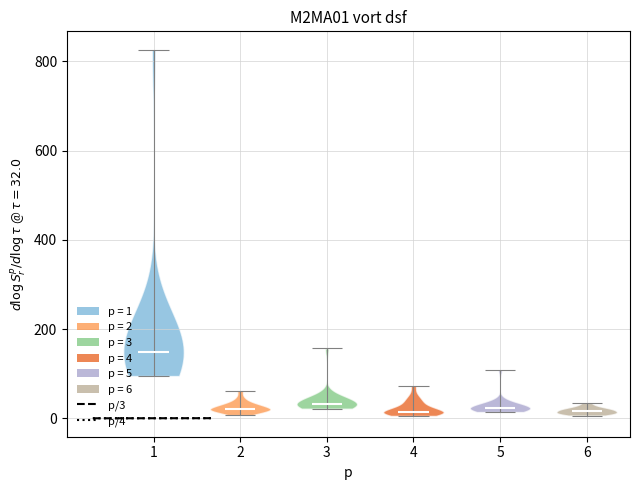

Reading left to right, read every violin against the y-axis: where its median line is, and the lowest and highest points it reaches. The values are not printed on the chart, so give them approximately, as read against the axis.

1: median line 140, lowest point 100, highest point 820
2: median line 20, lowest point 0, highest point 60
3: median line 40, lowest point 20, highest point 160
4: median line 20, lowest point 0, highest point 80
5: median line 20, lowest point 20, highest point 100
6: median line 20, lowest point 0, highest point 40